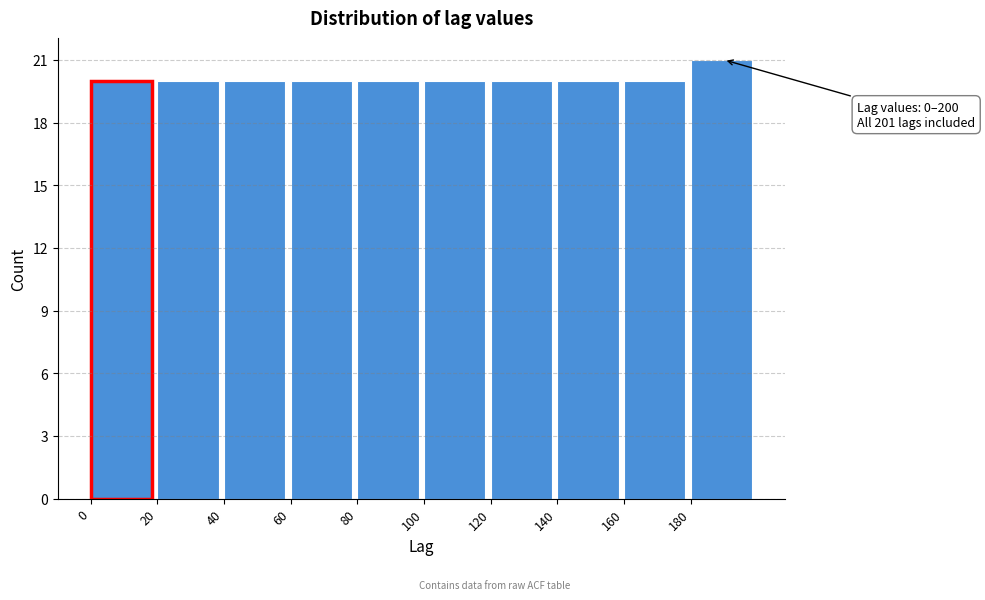

Which range on the x-axis has the tallest bar?

180 to 200